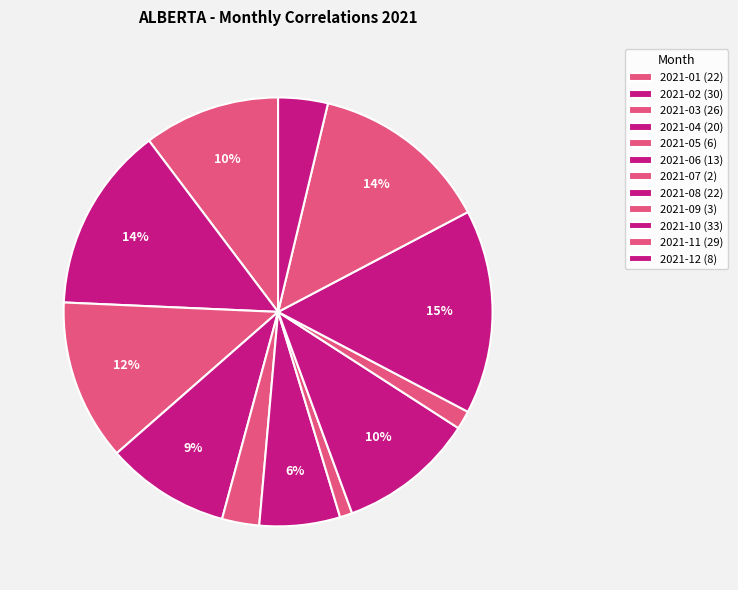

Is the sum of 2021-02 and 2021-03 greater than half?

No